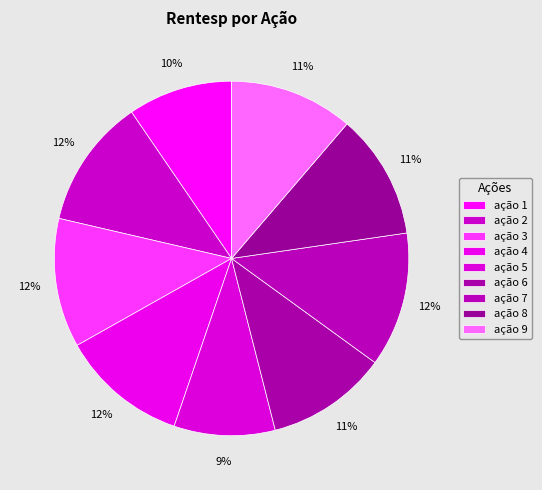

To the nearest percent, what is the average slice percentage?

11%